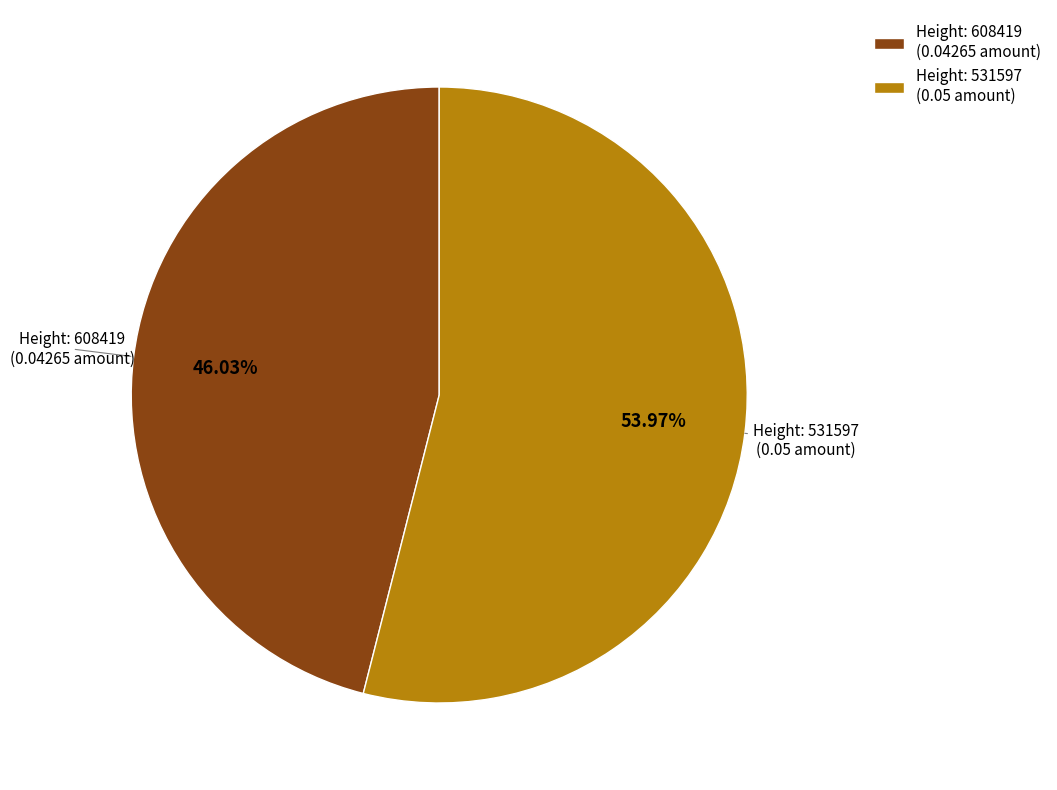

Between Height: 608419 (0.04265 amount) and Height: 531597 (0.05 amount), which is larger?

Height: 531597 (0.05 amount)